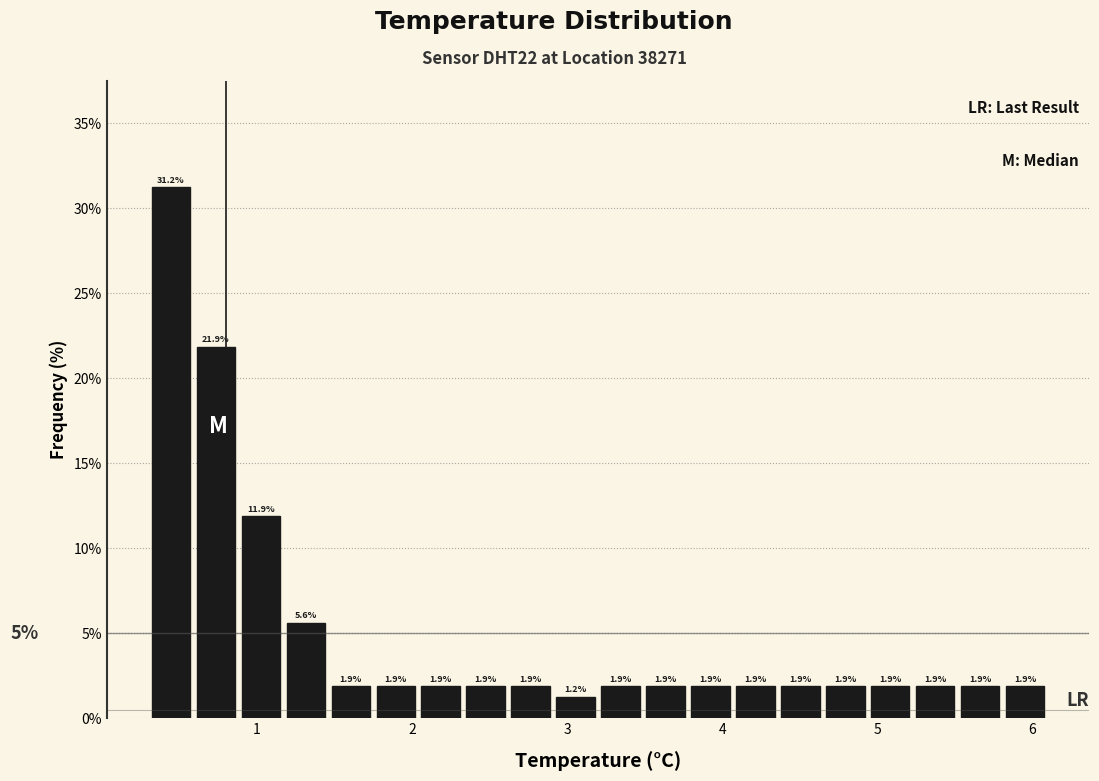

Around what value on the x-axis is the tallest bar? Give the approximate position of its centre, as read against the axis.

0.4